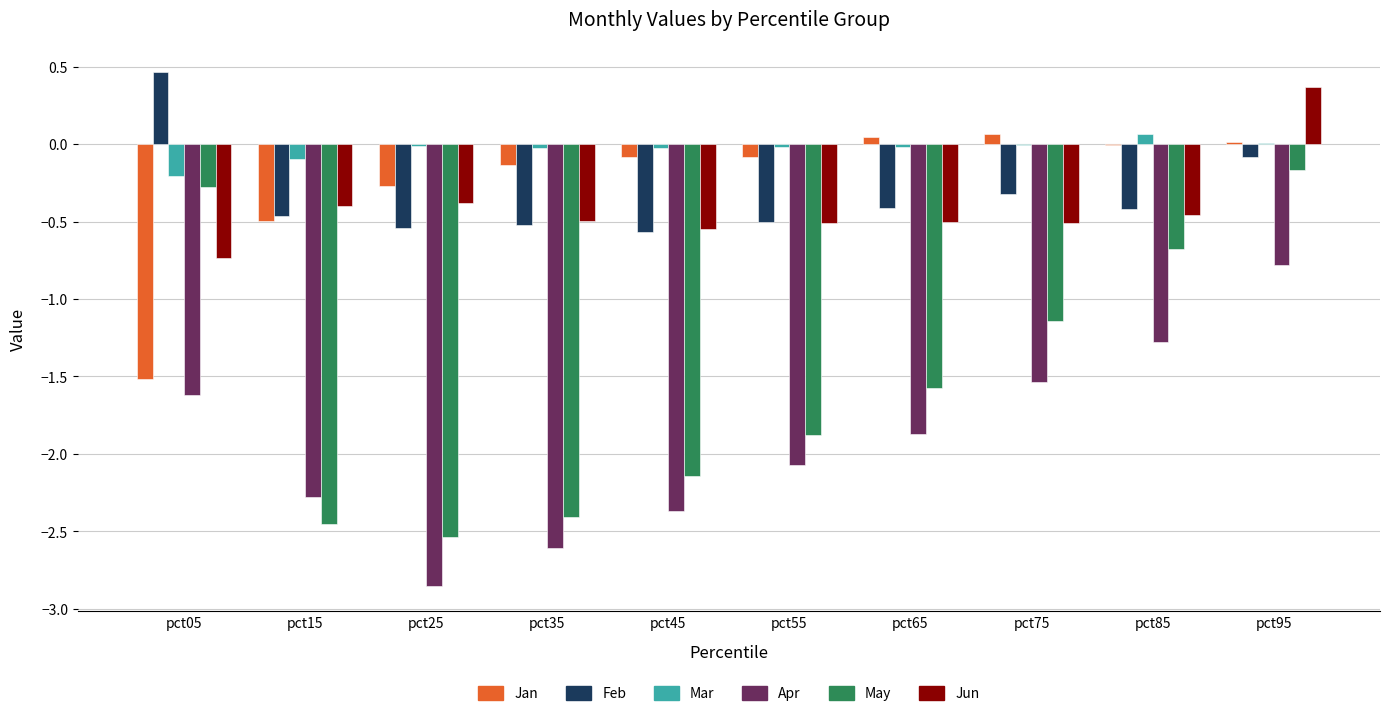

Which series has the largest total across all categories?

Mar